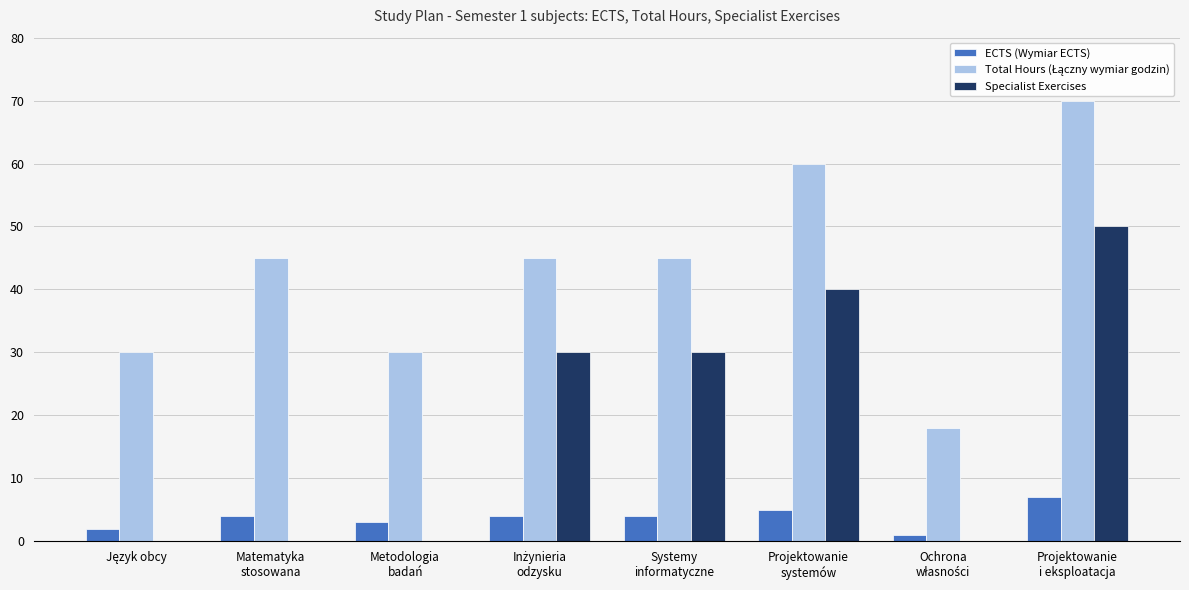

What is the sum of all ECTS (Wymiar ECTS) values?

30